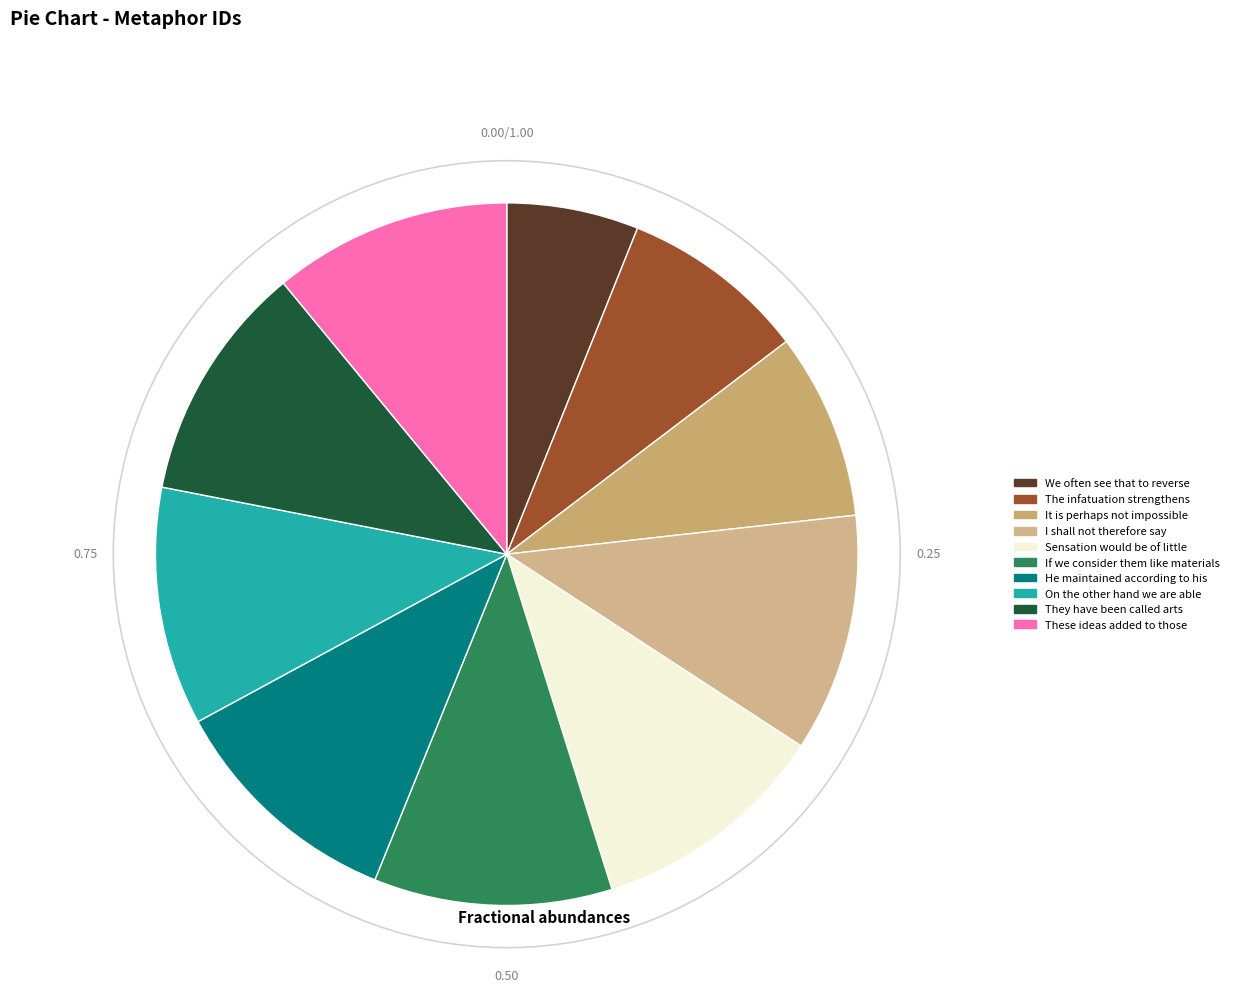

Is the sum of They have been called arts and He maintained according to his greater than half?

No